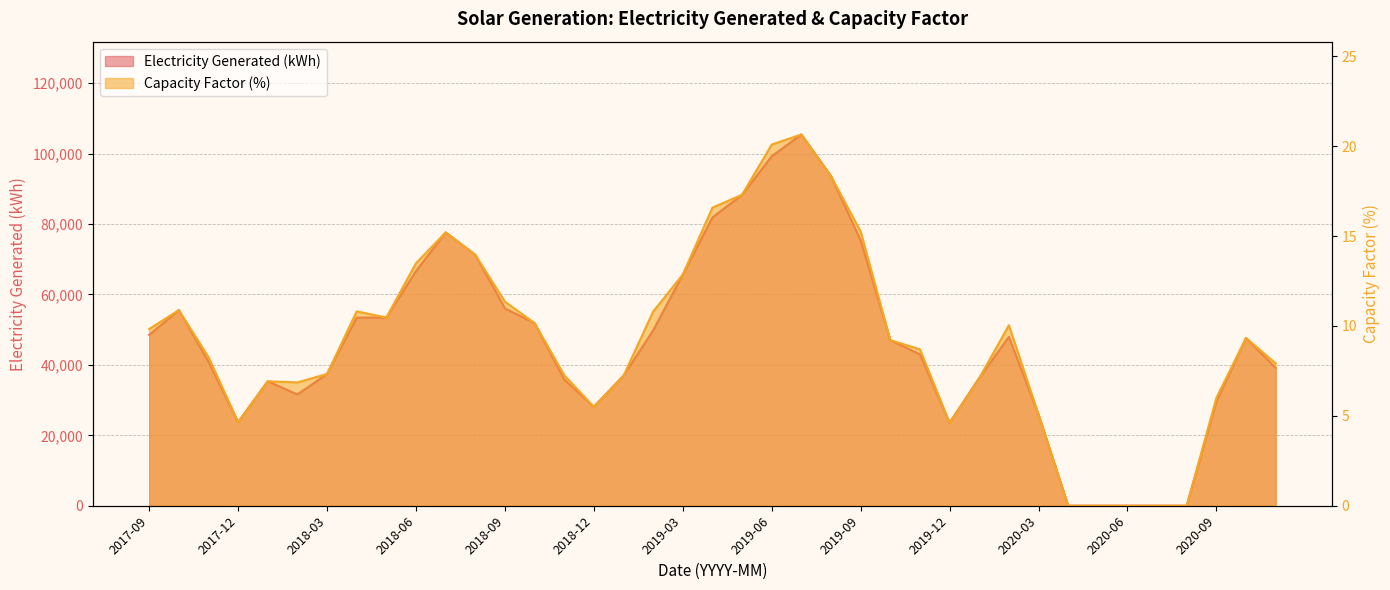

In Capacity Factor (%), how many points are lower than both neighbors (excluding endpoints)?

5